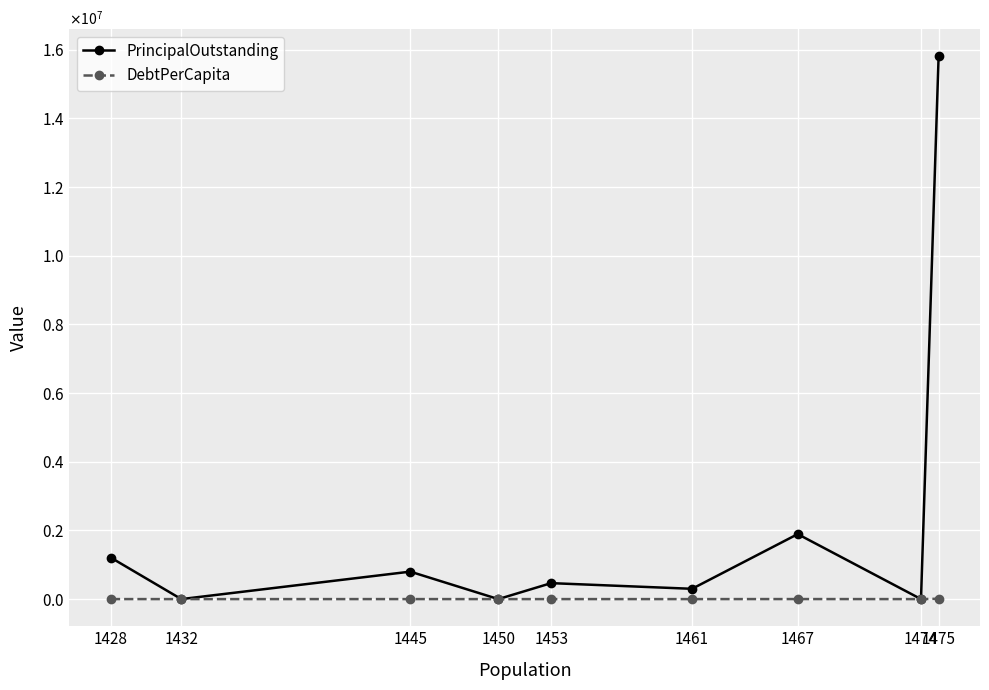

Between 1428 and 1461, which series saw the biggest shift?

PrincipalOutstanding